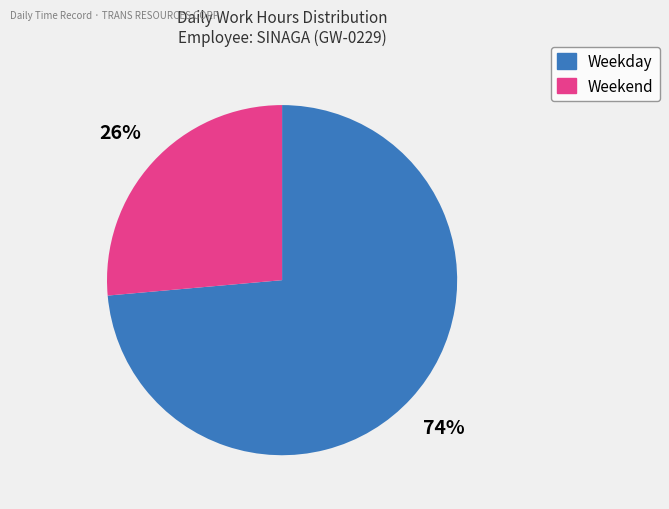

Is there a majority slice in this chart?

Yes